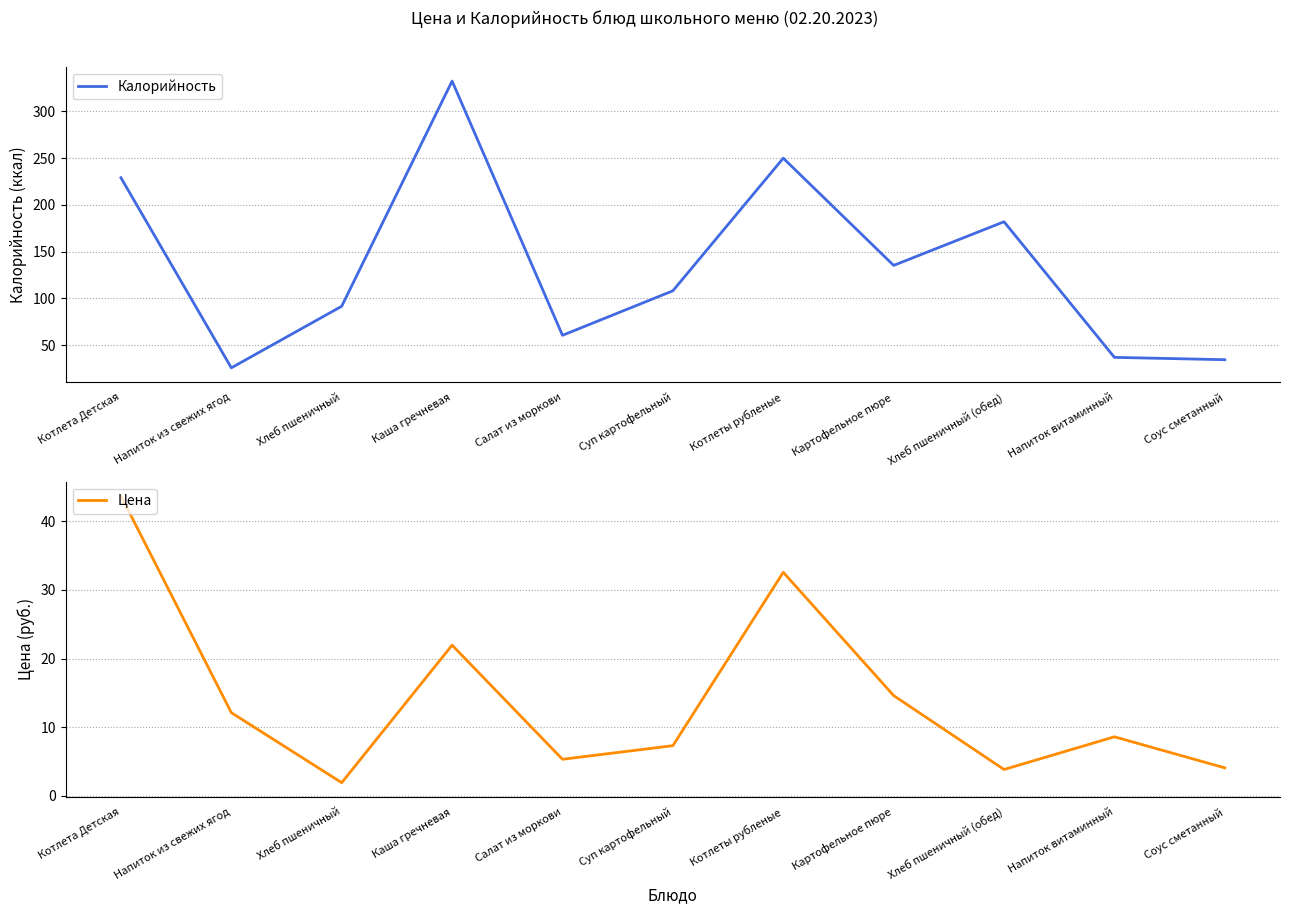

Reading left to right, what are all the values shown in this chart?

Калорийность: Котлета Детская=229.1	Напиток из свежих ягод=25.7	Хлеб пшеничный=91.6	Каша гречневая=332.5	Салат из моркови=60.5	Суп картофельный=108.1	Котлеты рубленые=250.0	Картофельное пюре=135.3	Хлеб пшеничный (обед)=182.0	Напиток витаминный=36.9	Соус сметанный=34.4
Цена: Котлета Детская=43.7	Напиток из свежих ягод=12.1	Хлеб пшеничный=1.9	Каша гречневая=21.9	Салат из моркови=5.3	Суп картофельный=7.3	Котлеты рубленые=32.6	Картофельное пюре=14.6	Хлеб пшеничный (обед)=3.8	Напиток витаминный=8.6	Соус сметанный=4.1